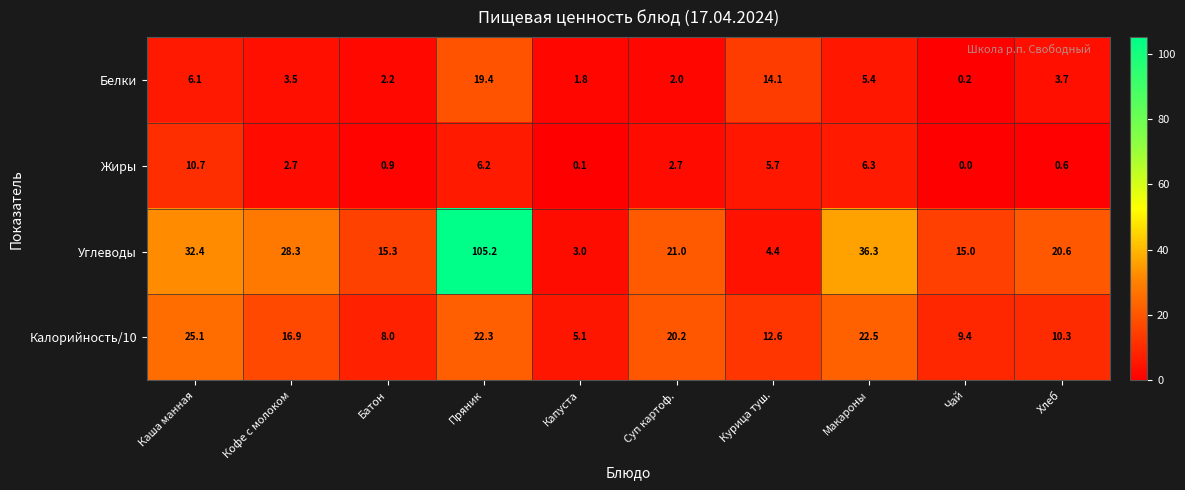

Where does the Жиры series first go above 2?

Каша манная